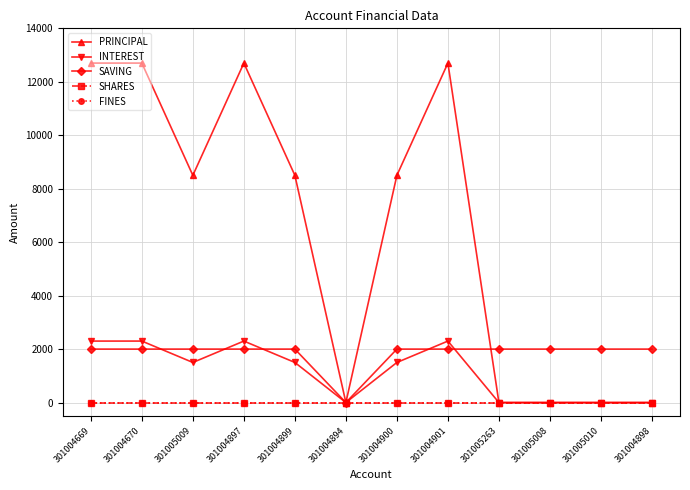

At how many categories does at least one series exceed 1933?

11